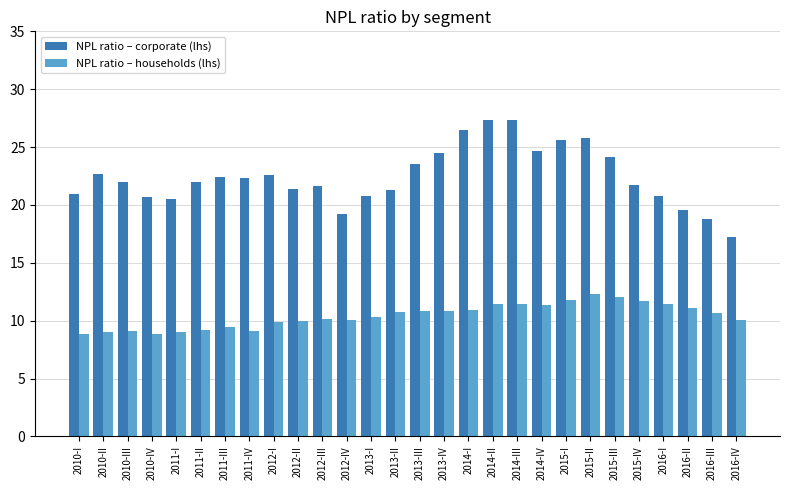

The NPL ratio – households (lhs) series shows 17.3 at 2016-I. True or false?

False